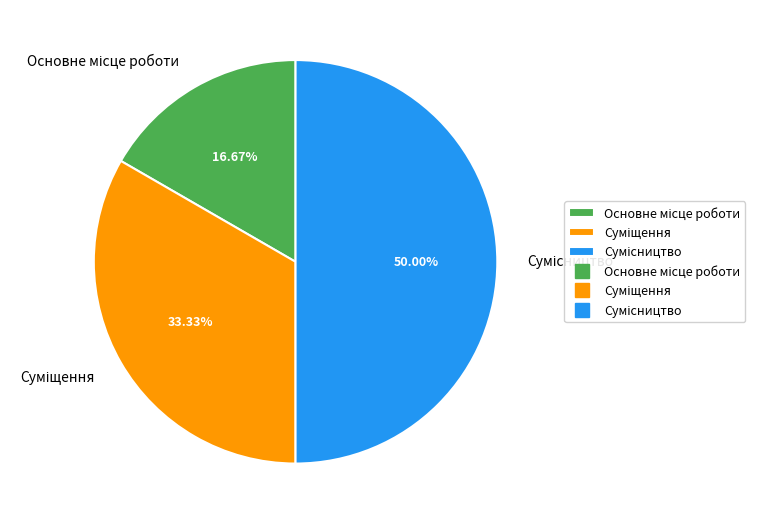

Which slice is the largest?

Сумісництво